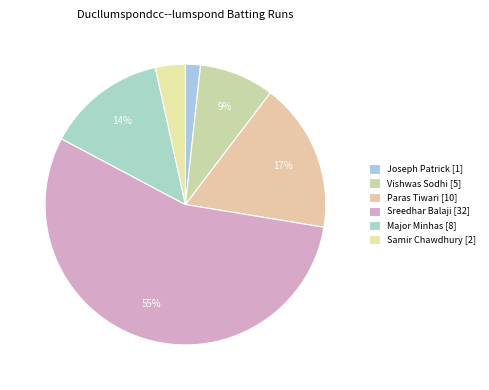

Count the number of slices in the pie.

6